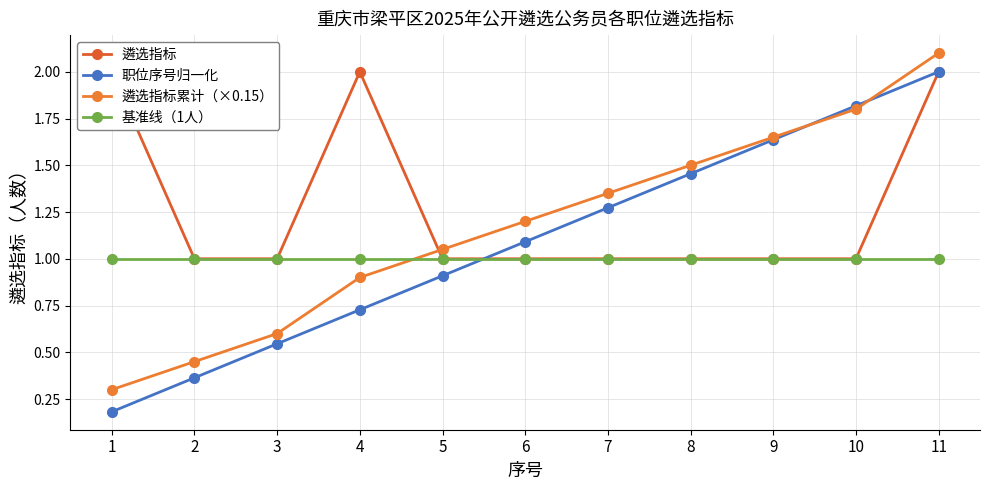

Where does the 职位序号归一化 series first go above 1?

6